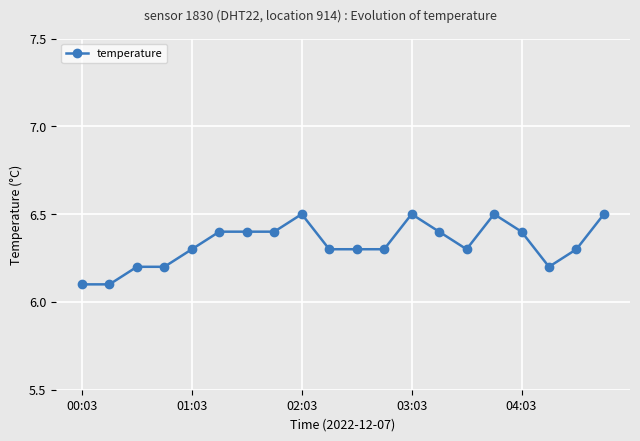

What is the difference between the second highest and second lowest values?

0.4